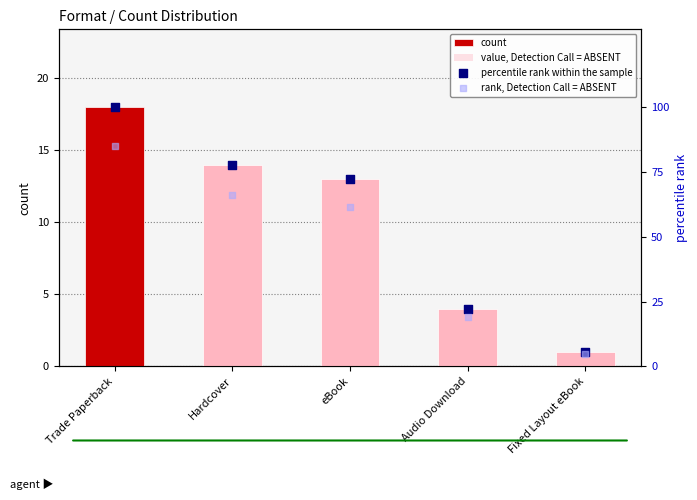

At which category is the sum across all series the highest?

Trade Paperback